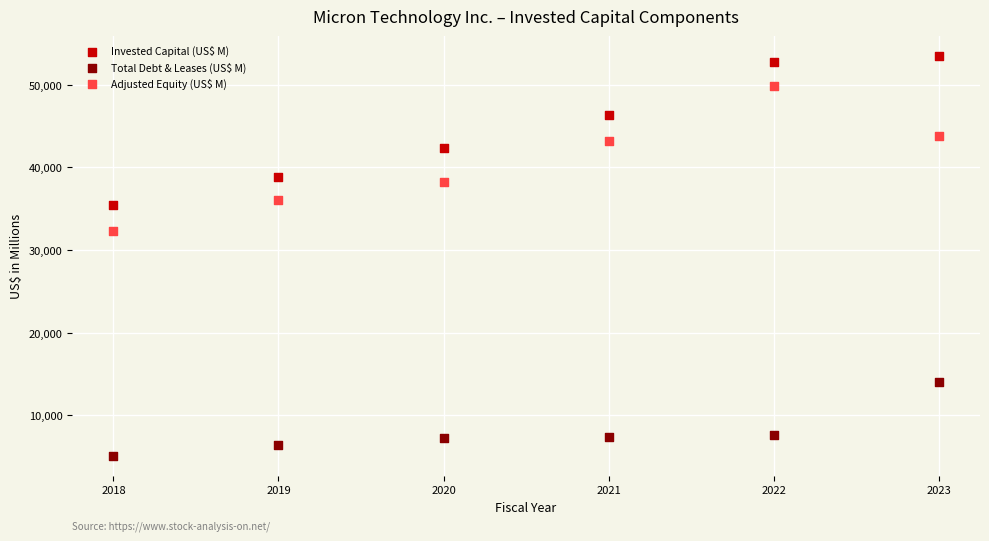

Which series contains the highest Y value?

Invested Capital (US$ M)